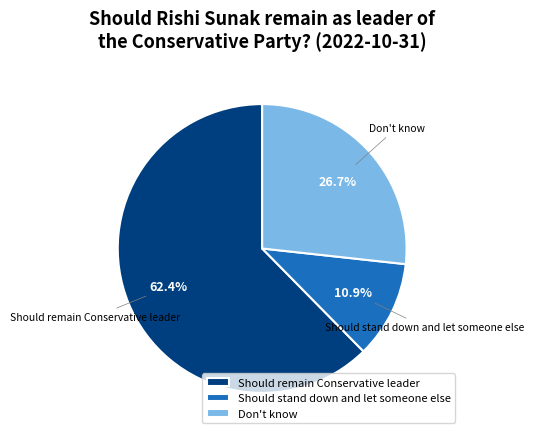

What is the largest slice in the pie chart?

Should remain Conservative leader